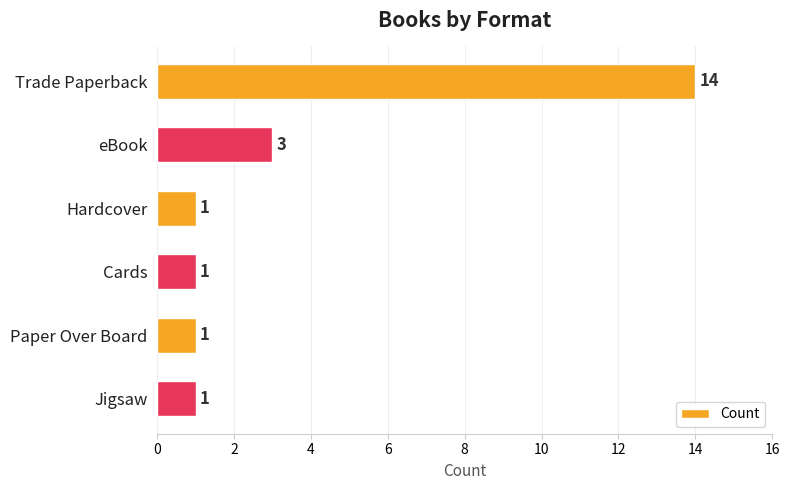

What is the average value?

4